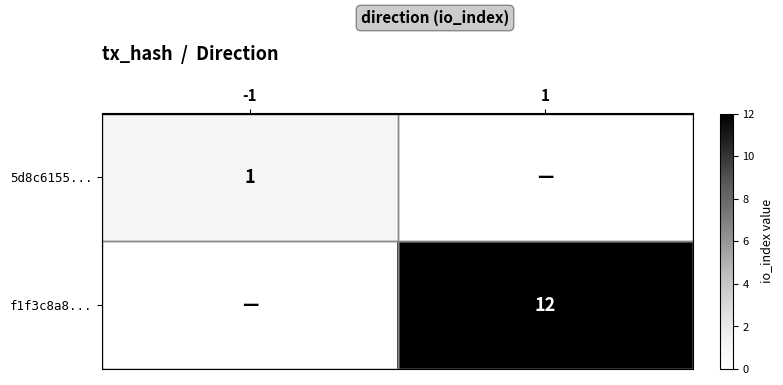

Which label corresponds to the largest value in the chart?

1